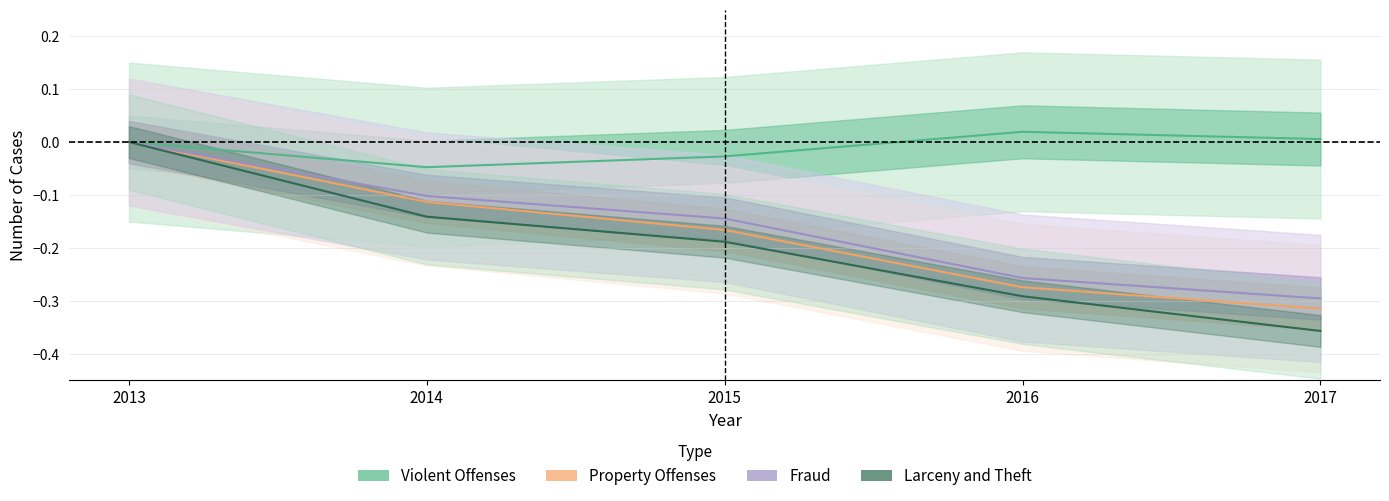

True or false: Property Offenses and Larceny and Theft intersect in this chart.

False